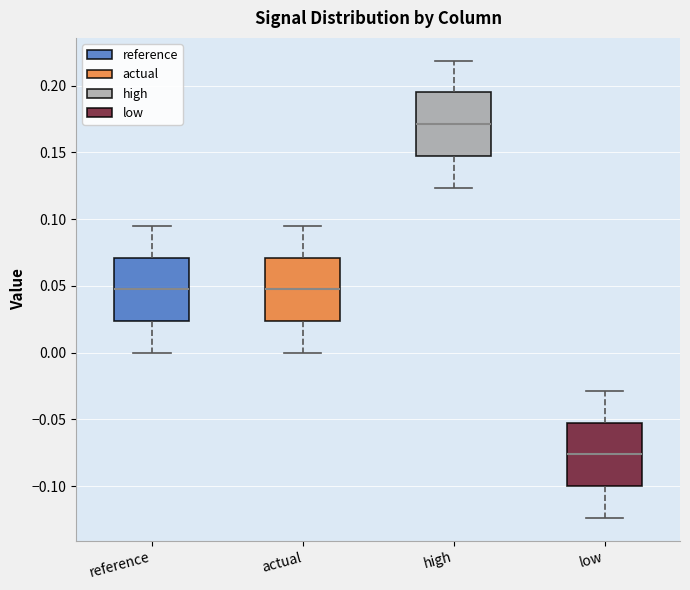

Where does the lower whisker of the box for reference end on the y-axis? The values are not printed on the chart, so give them approximately, as read against the axis.

0.000